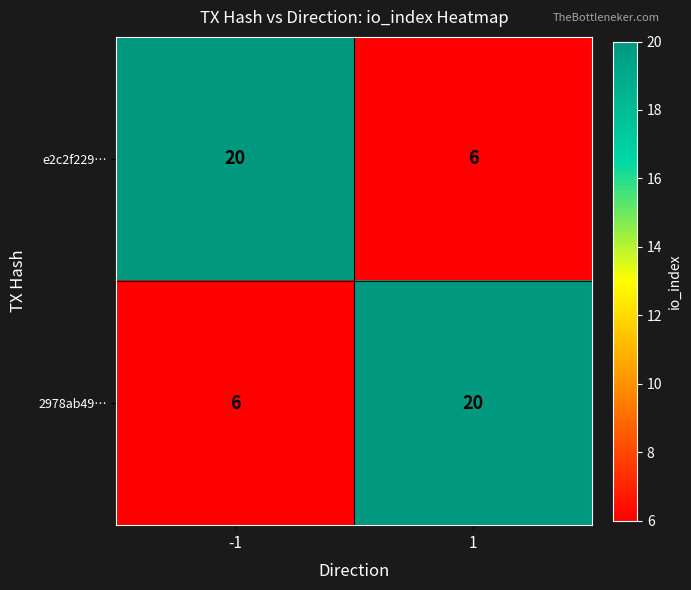

What is the difference between the highest and lowest values at 1?

14